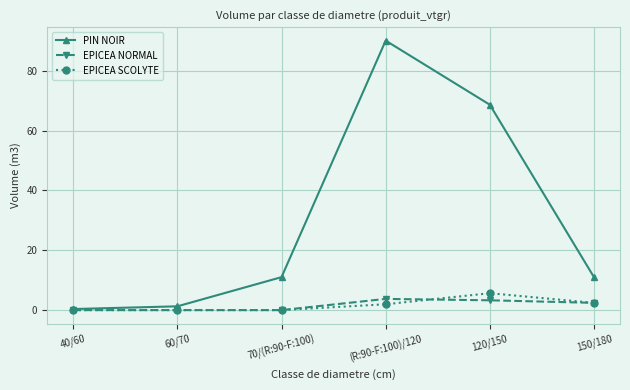

What is the label of the 1st point from the left?

40/60